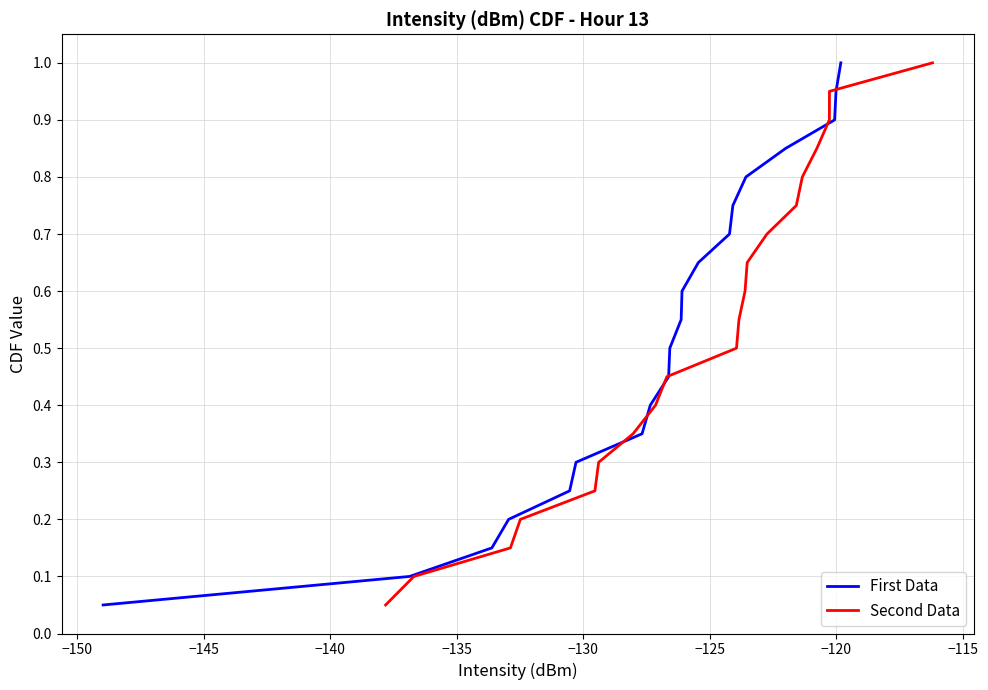

What is the maximum value for First Data?

1.0